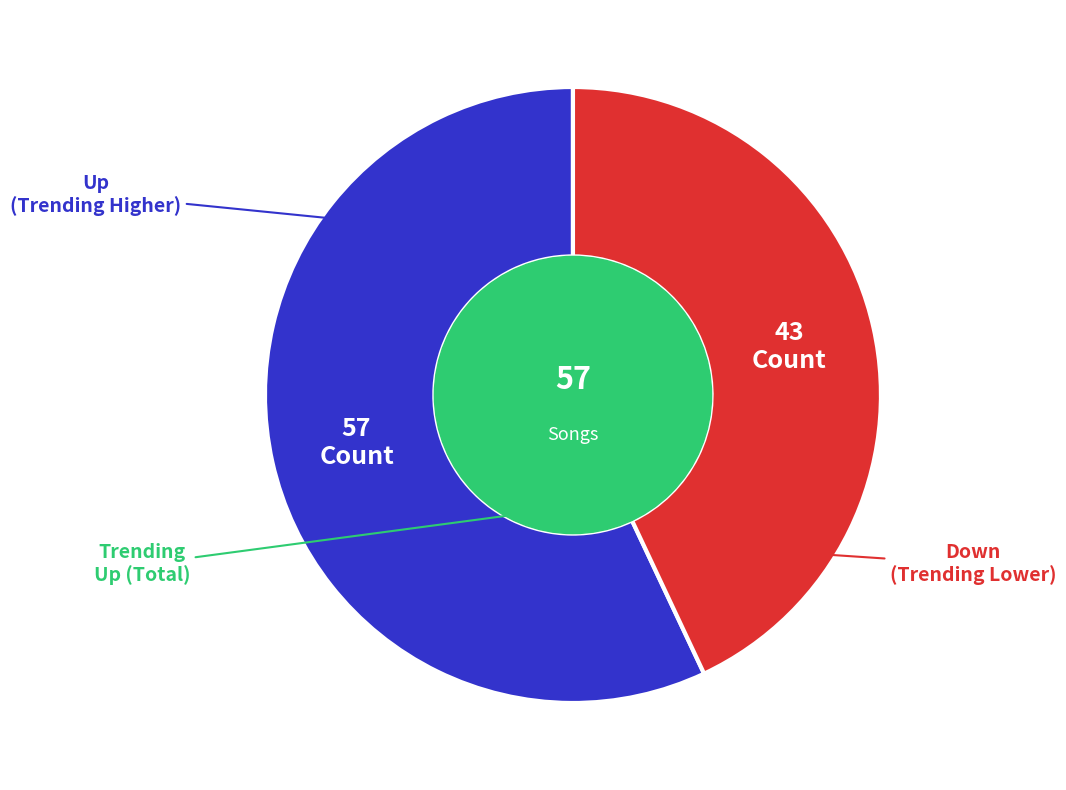

Count the number of slices in the pie.

2